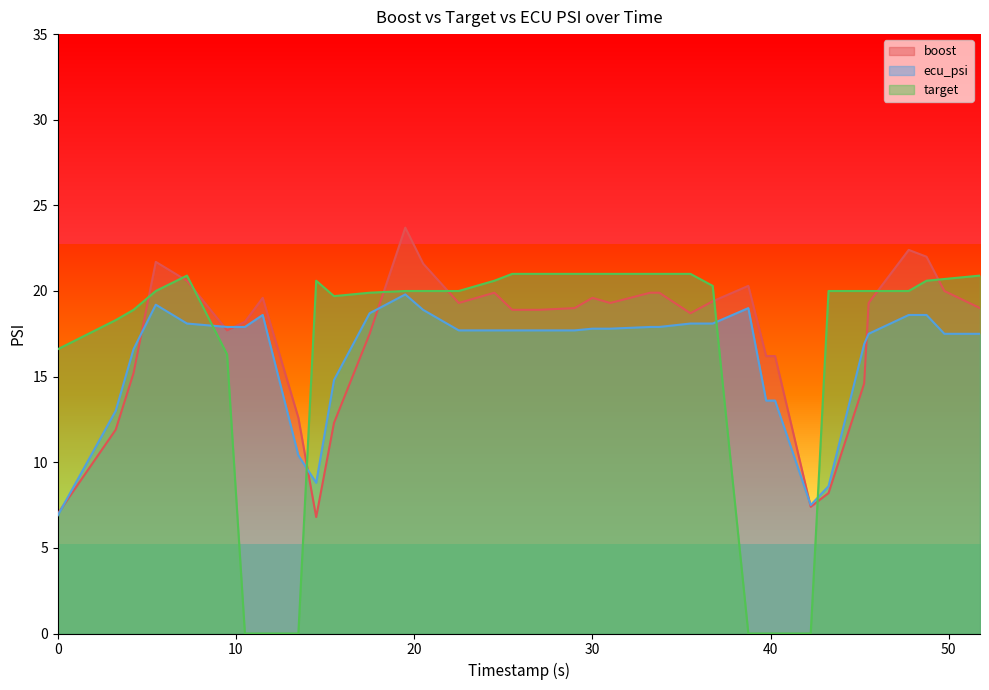

What position from the left is 45.25?

31